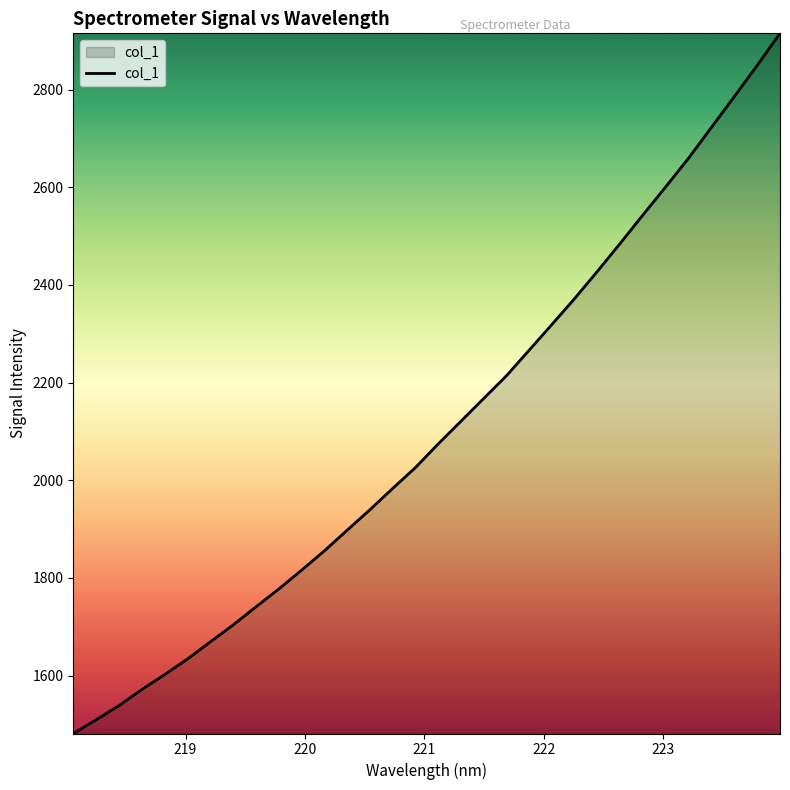

What is the difference between the maximum and minimum values?

1434.2